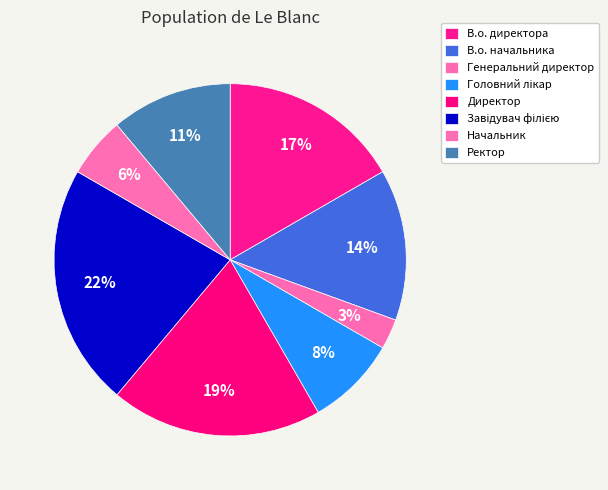

Which category has the smallest portion of the pie?

Генеральний директор